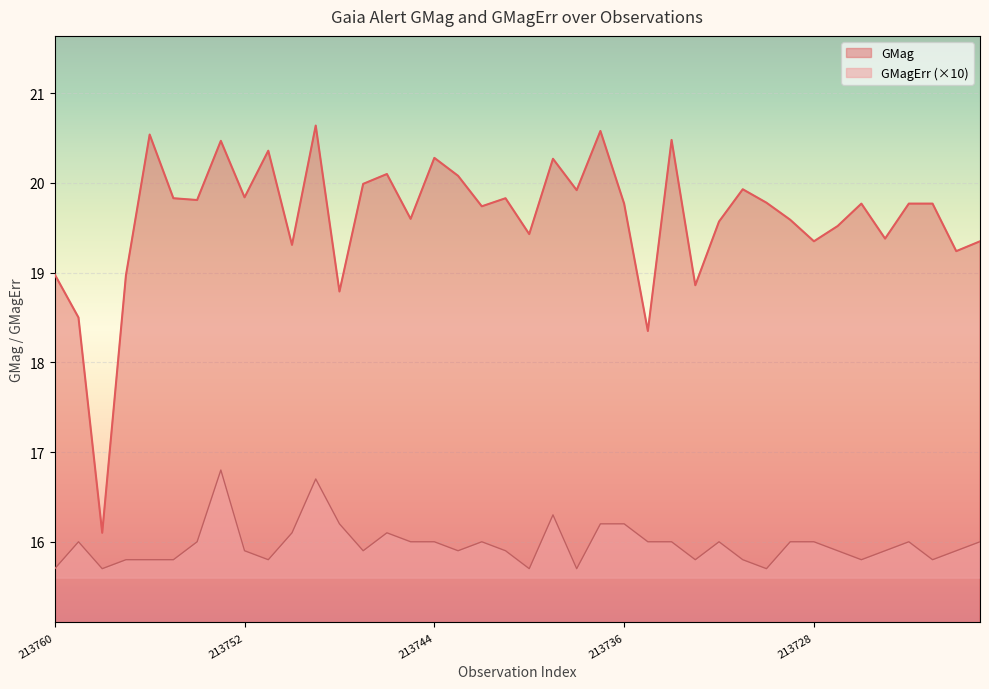

Rank the series by their average value, from highest to lowest.

GMag, GMagErr (×10)